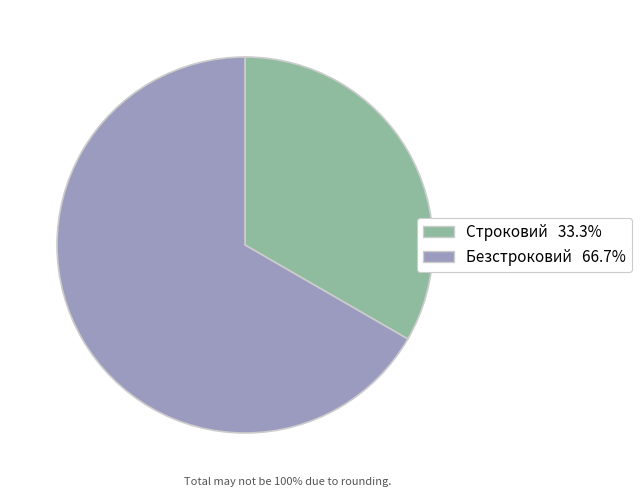

Does Строковий represent more than half of the total?

No